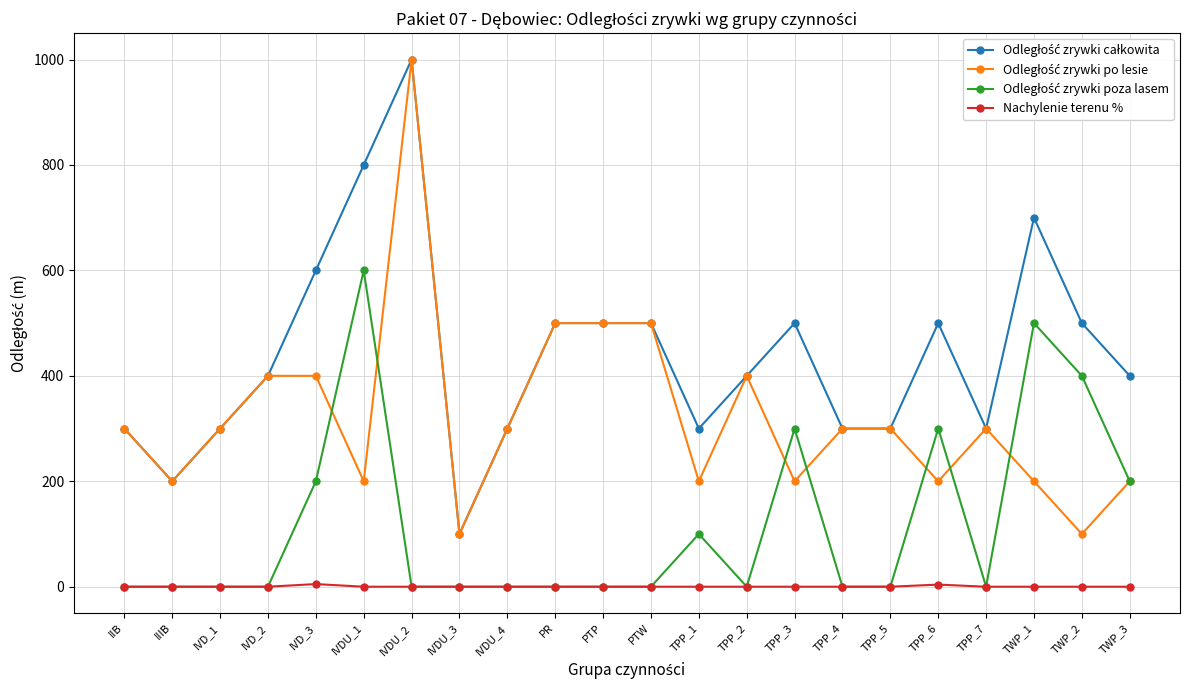

What is the label of the 11th point from the left?

PTP